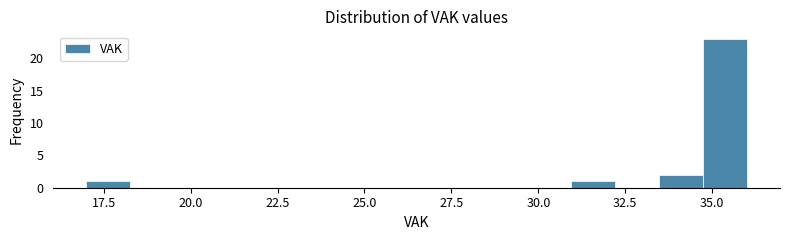

Around what value on the x-axis is the tallest bar? Give the approximate position of its centre, as read against the axis.

35.5